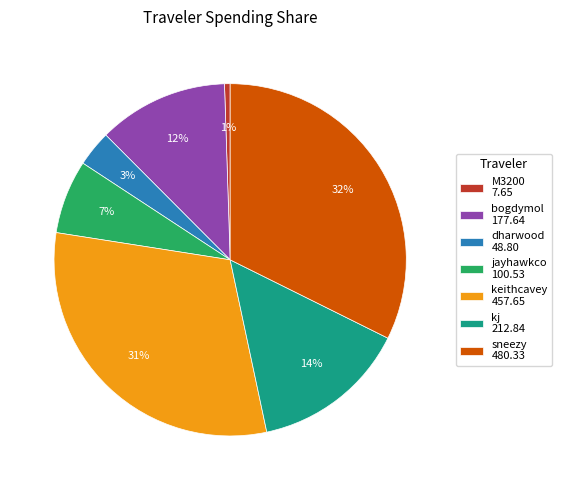

Which category has the smallest portion of the pie?

M3200